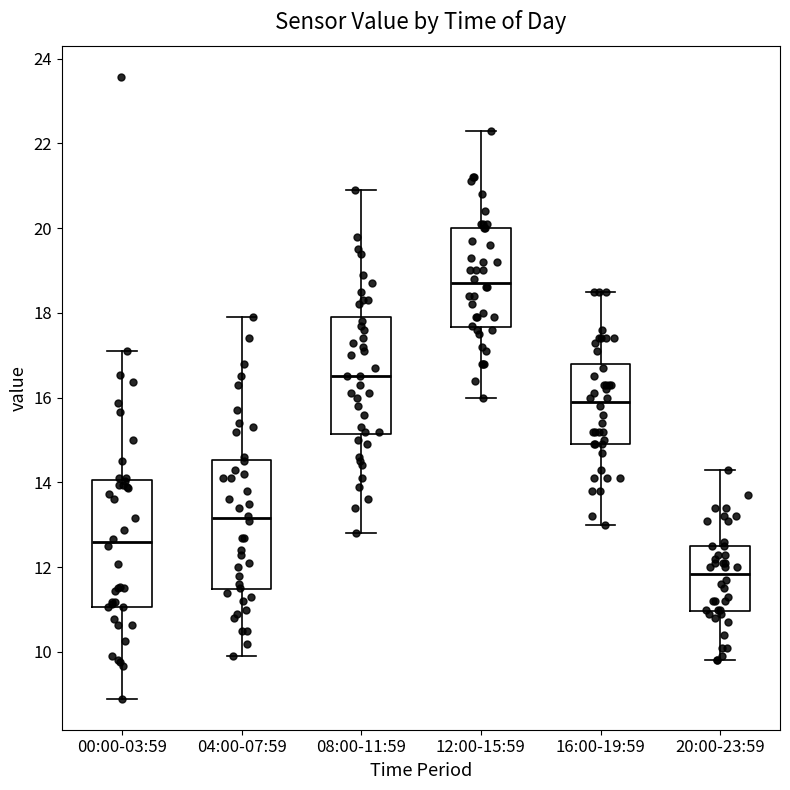

Reading left to right, transcribe this box plot: for each box, give where its median line is, the range the box spans, and where its two whiskers end, as read against the y-axis. The values are not printed on the chart, so give them approximately, as read against the axis.

00:00-03:59: median 12.6, box 11.0 to 14.0, whiskers 9.0 to 17.2
04:00-07:59: median 13.2, box 11.4 to 14.6, whiskers 10.0 to 18.0
08:00-11:59: median 16.6, box 15.2 to 18.0, whiskers 12.8 to 21.0
12:00-15:59: median 18.8, box 17.6 to 20.0, whiskers 16.0 to 22.4
16:00-19:59: median 16.0, box 15.0 to 16.8, whiskers 13.0 to 18.6
20:00-23:59: median 11.8, box 11.0 to 12.6, whiskers 9.8 to 14.4